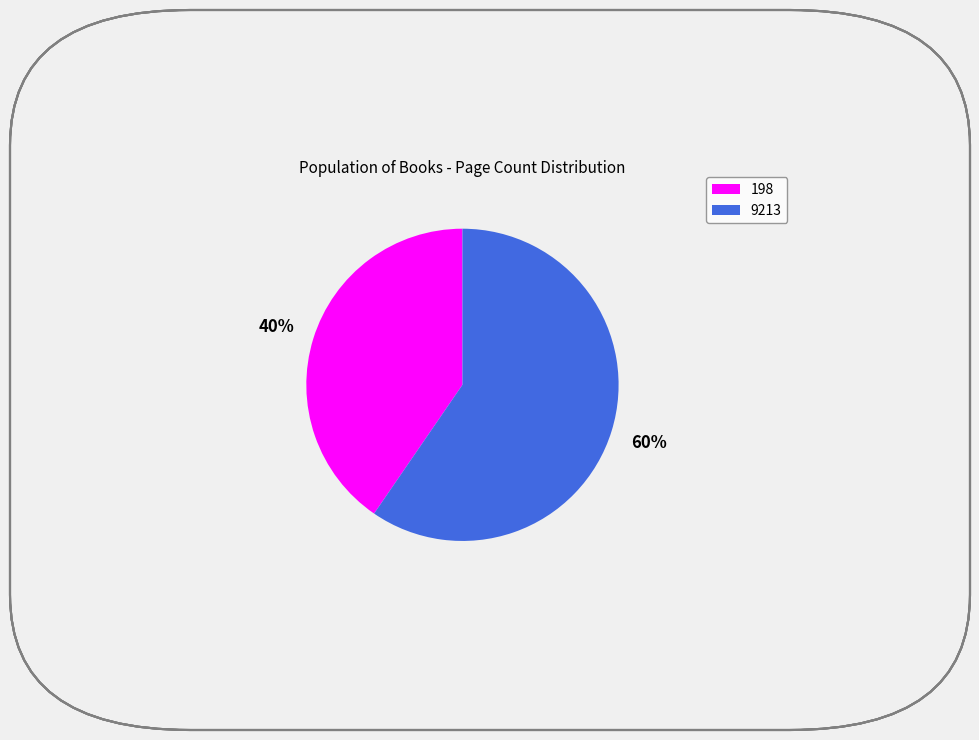

What is the ratio of the value at 9213 to the value at 198?

1.5